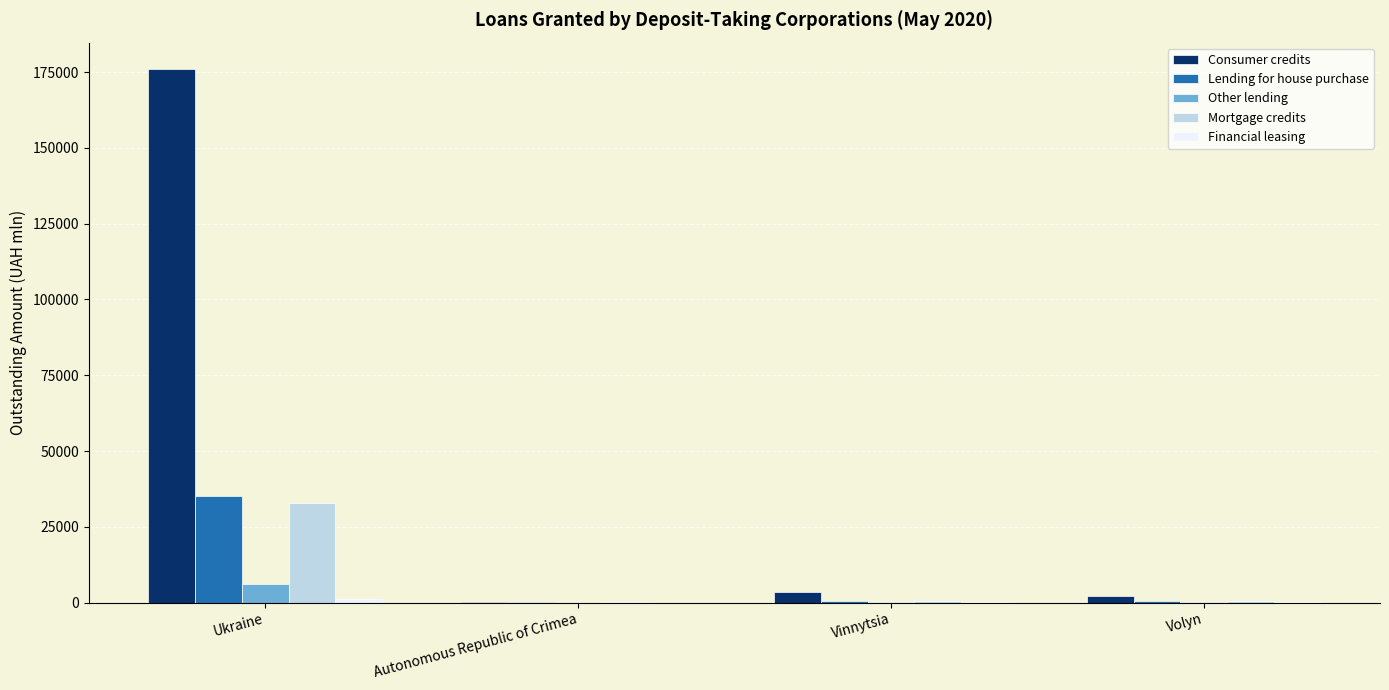

Count the number of data series in this chart.

5